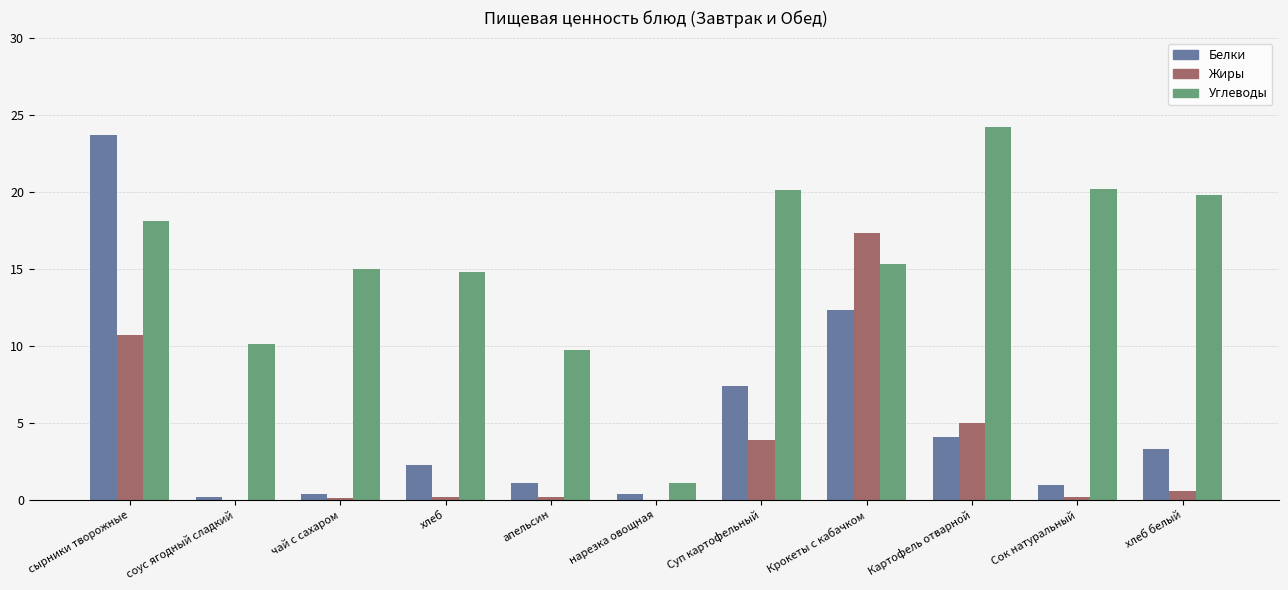

Between чай с сахаром and Суп картофельный, which series saw the biggest shift?

Белки